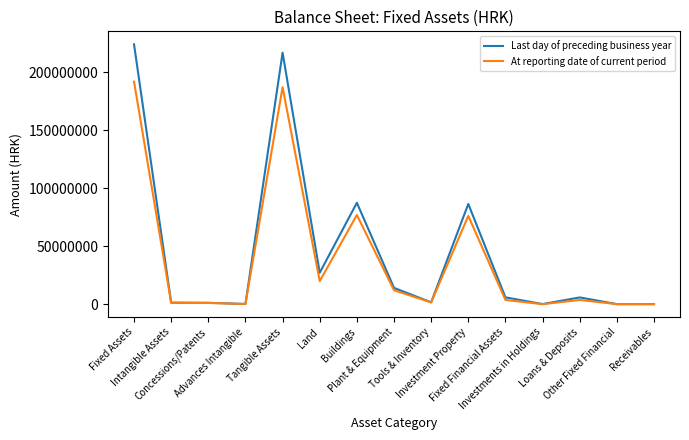

What position from the right is Investments in Holdings?

4